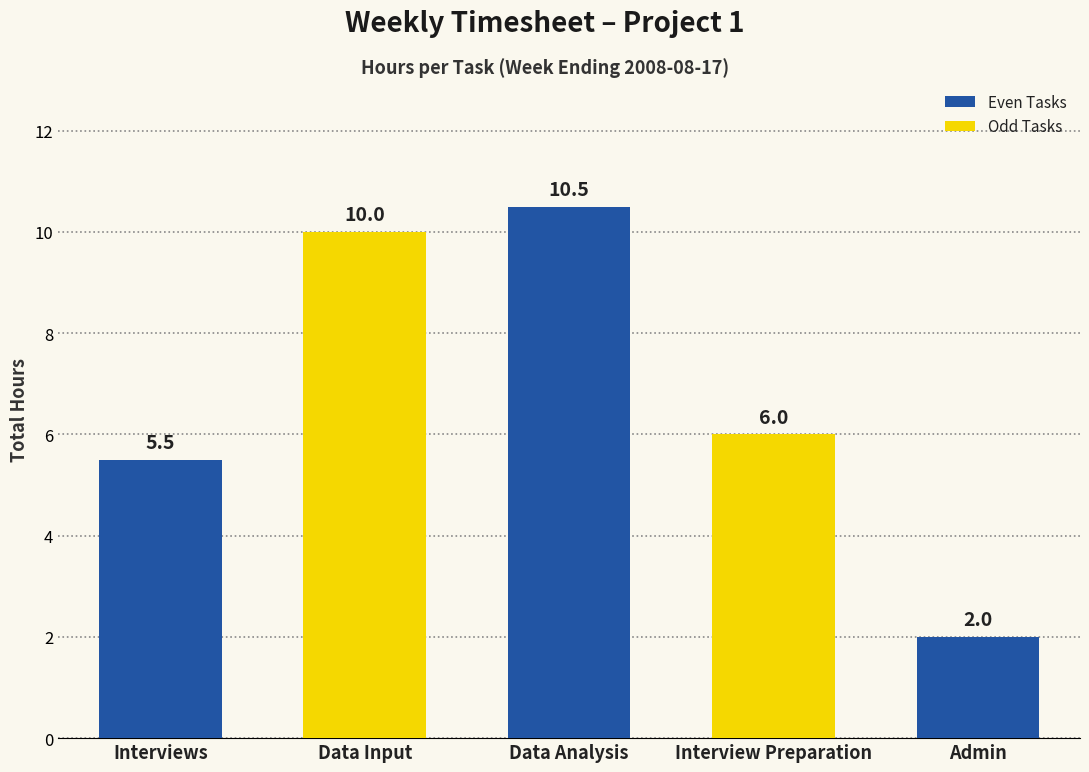

What is the ratio of the value at Interviews to the value at Data Analysis?

0.5